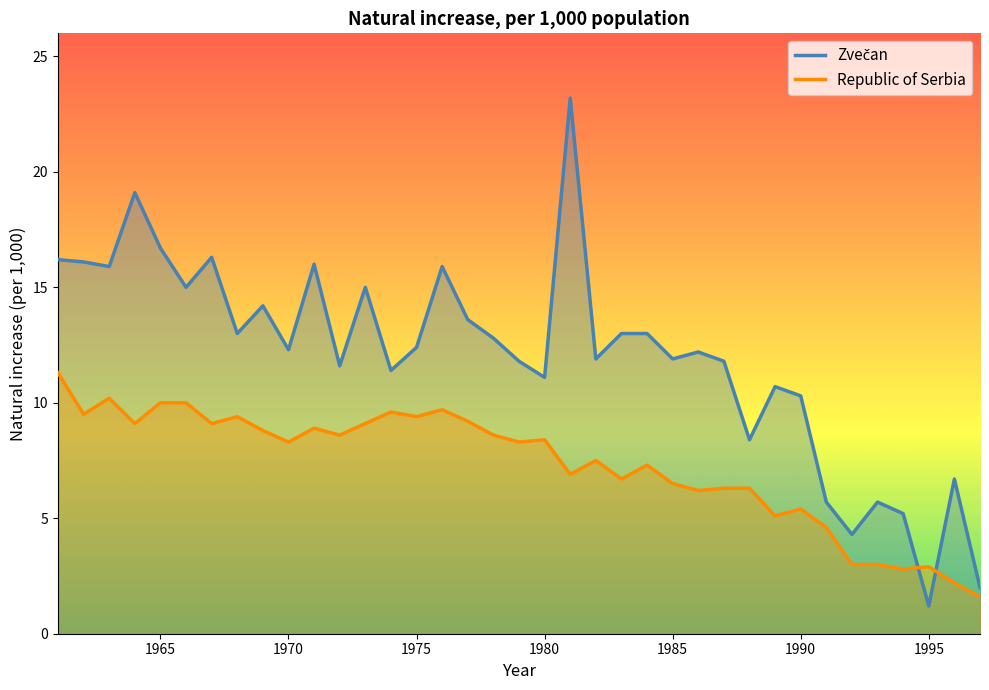

What is the difference between the maximum and minimum values in the Republic of Serbia series?

9.7